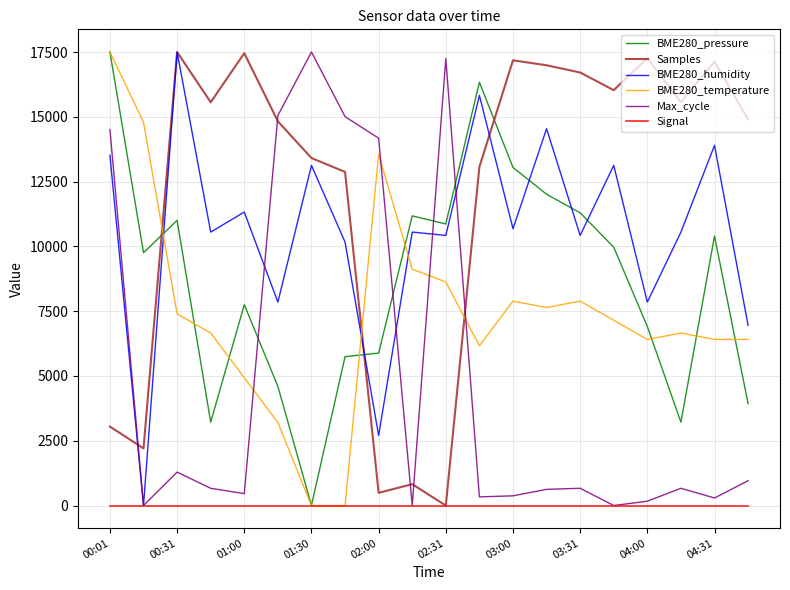

What is the maximum value for BME280_humidity?

17500.0